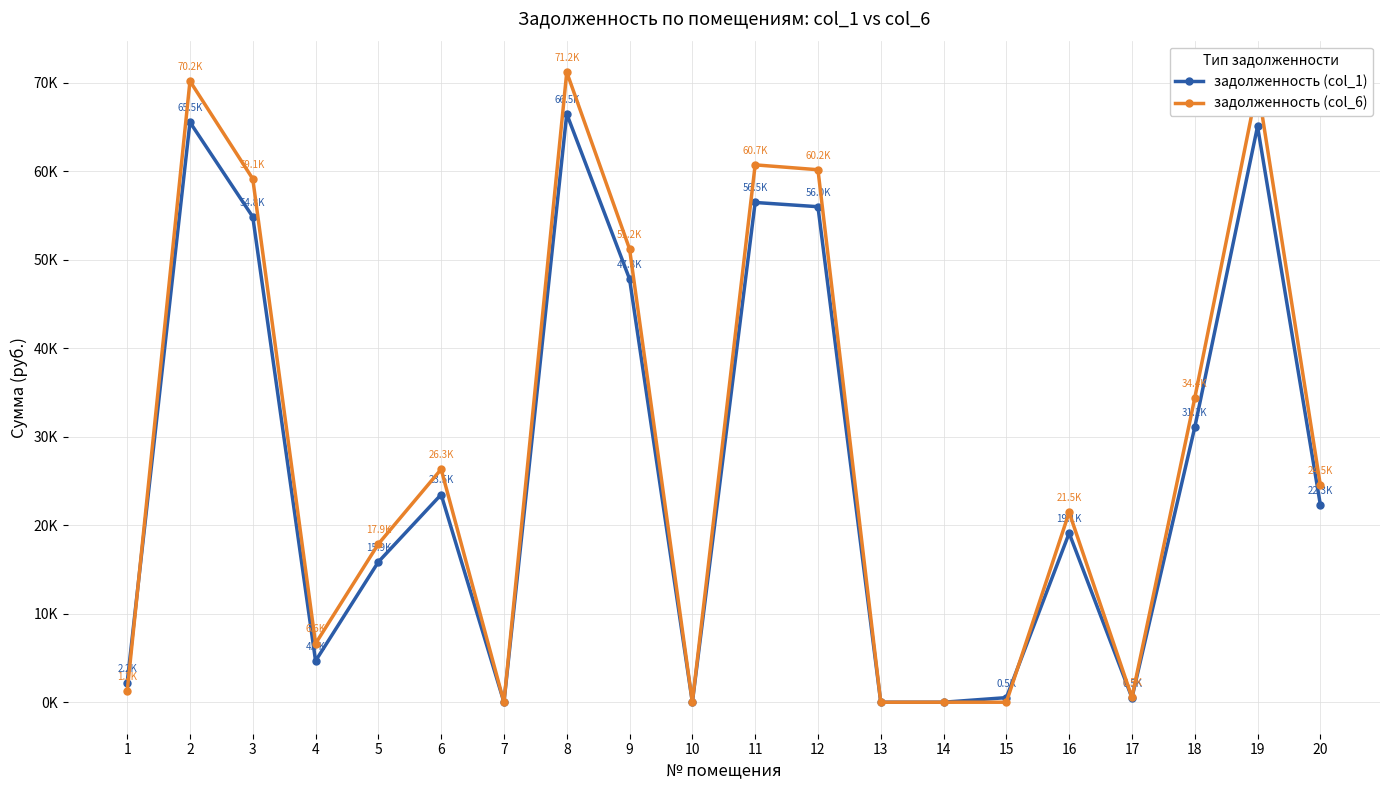

What is the total value across all series at 5?

33739.6